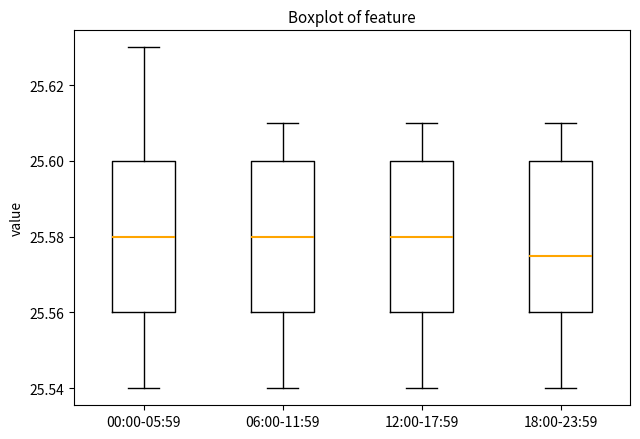

Reading left to right, read every box against the y-axis: the position of its median line, the range the box covers, and the ends of its whiskers. The values are not printed on the chart, so give them approximately, as read against the axis.

00:00-05:59: median 25.580, box 25.560 to 25.600, whiskers 25.540 to 25.630
06:00-11:59: median 25.580, box 25.560 to 25.600, whiskers 25.540 to 25.610
12:00-17:59: median 25.580, box 25.560 to 25.600, whiskers 25.540 to 25.610
18:00-23:59: median 25.576, box 25.560 to 25.600, whiskers 25.540 to 25.610